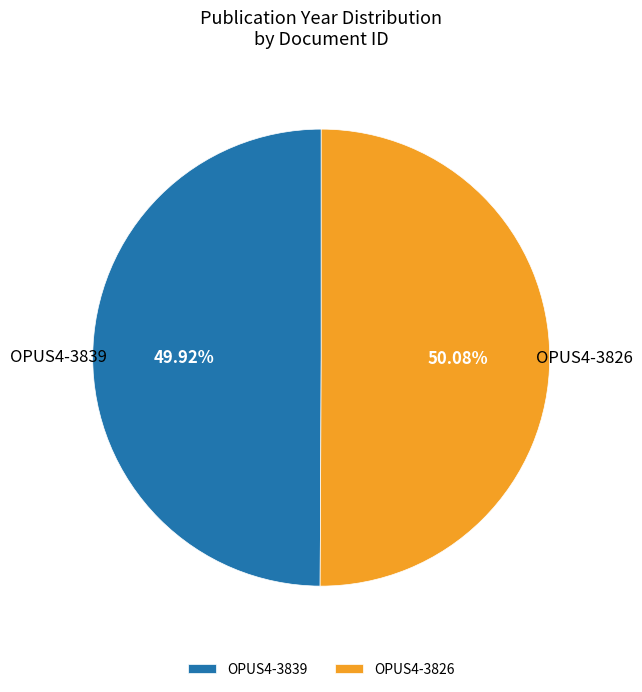

Is there any slice that represents more than half of the pie?

Yes